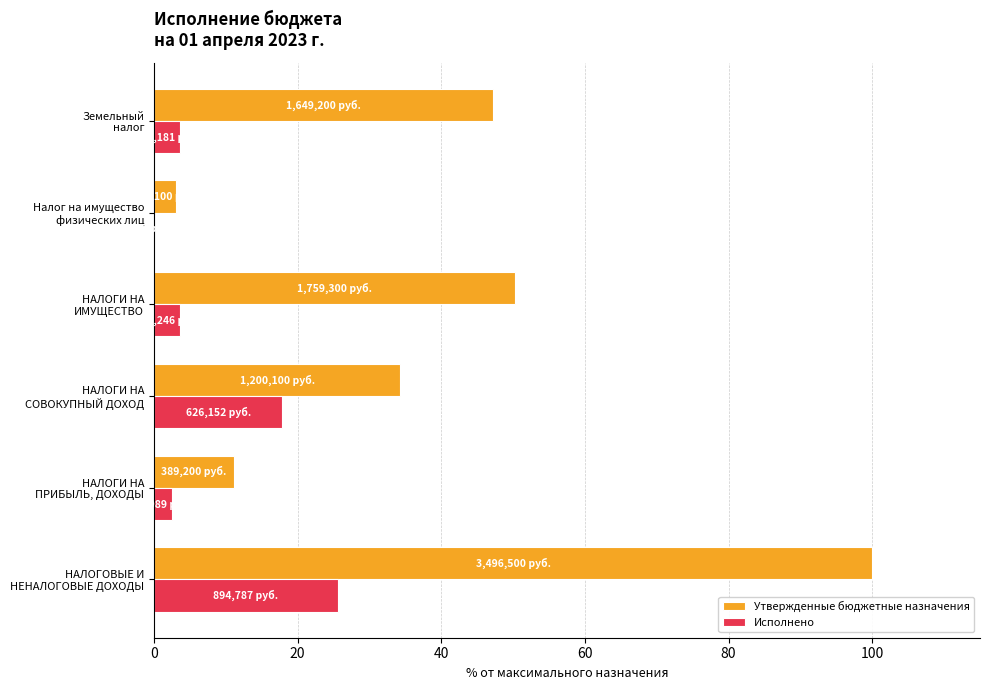

Which series has the largest total across all categories?

Утвержденные бюджетные назначения